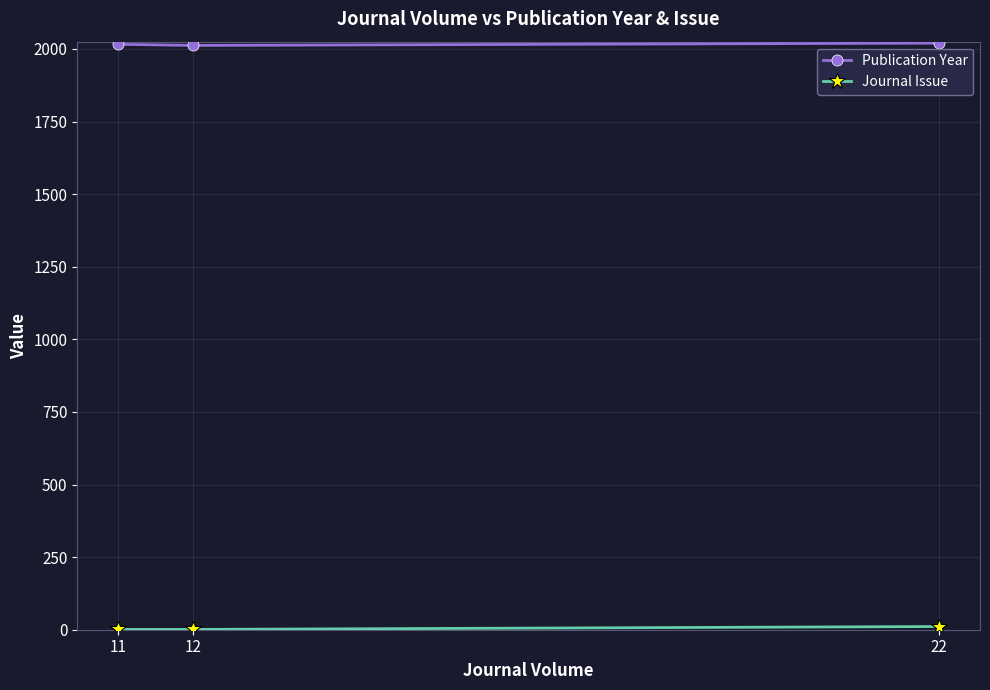

Is this an area chart (filled region under the line)?

No